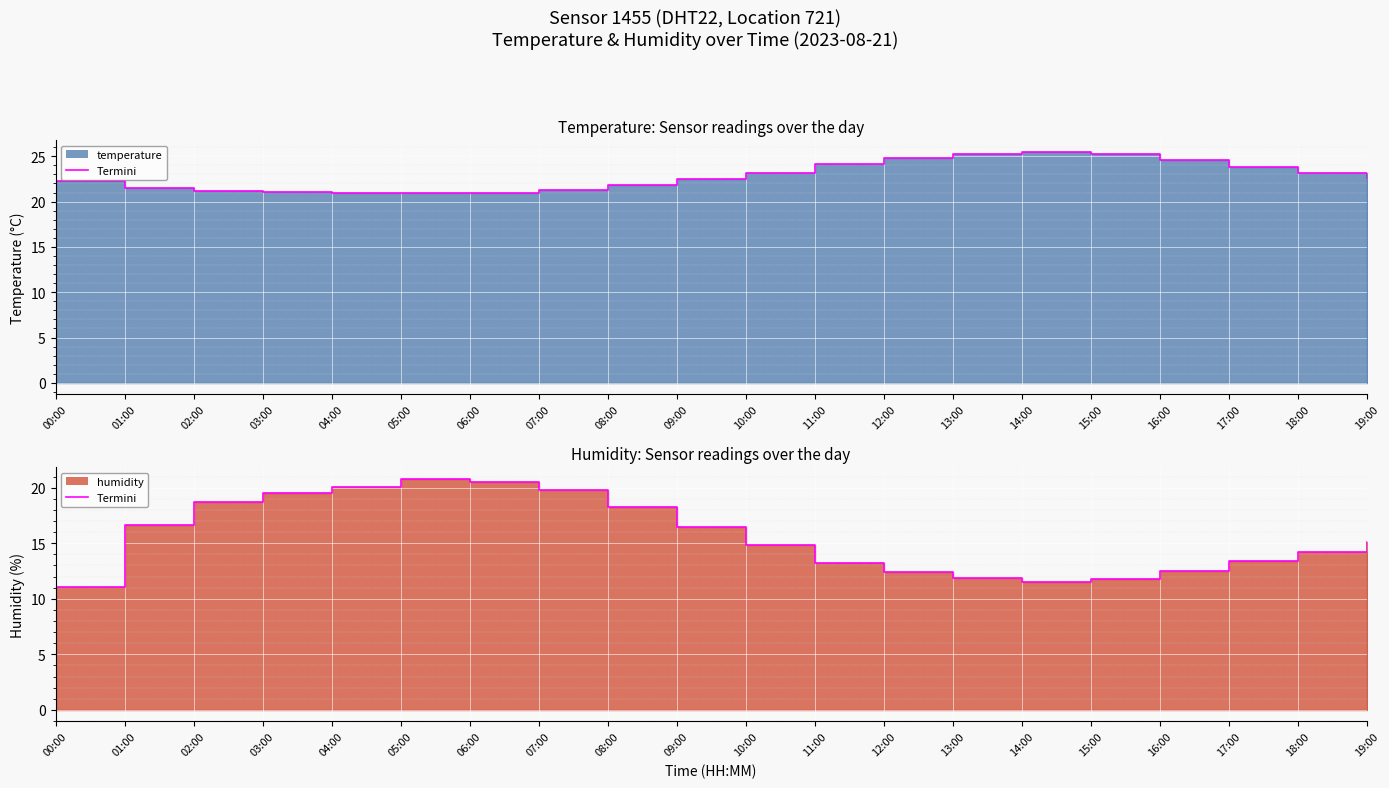

Reading left to right, transcribe all the data shown in this chart.

temperature: 22.3	21.5	21.2	21.1	21.0	20.9	21.0	21.3	21.8	22.5	23.2	24.1	24.8	25.3	25.5	25.2	24.6	23.8	23.1	22.6
humidity: 11.1	16.6	18.7	19.5	20.1	20.8	20.5	19.8	18.3	16.5	14.8	13.2	12.4	11.9	11.5	11.8	12.5	13.4	14.2	15.1